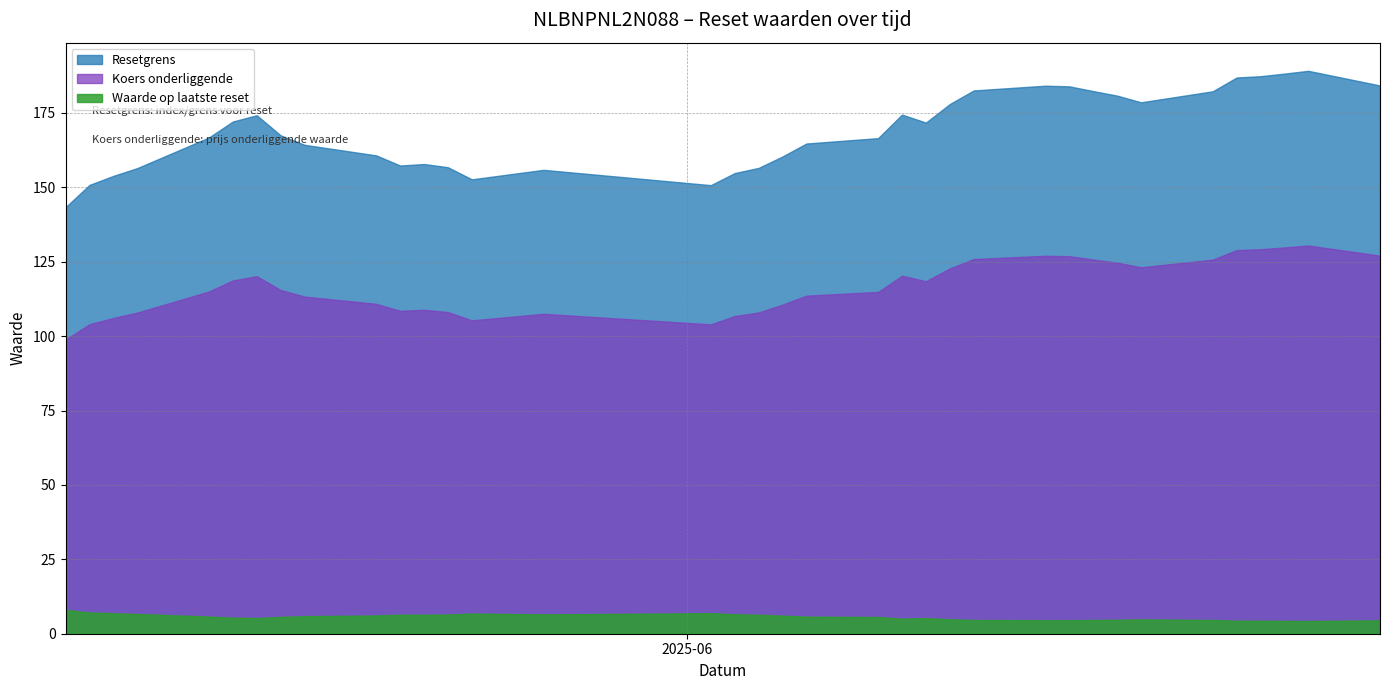

What is the label of the 14th point from the left?

2025-06-11